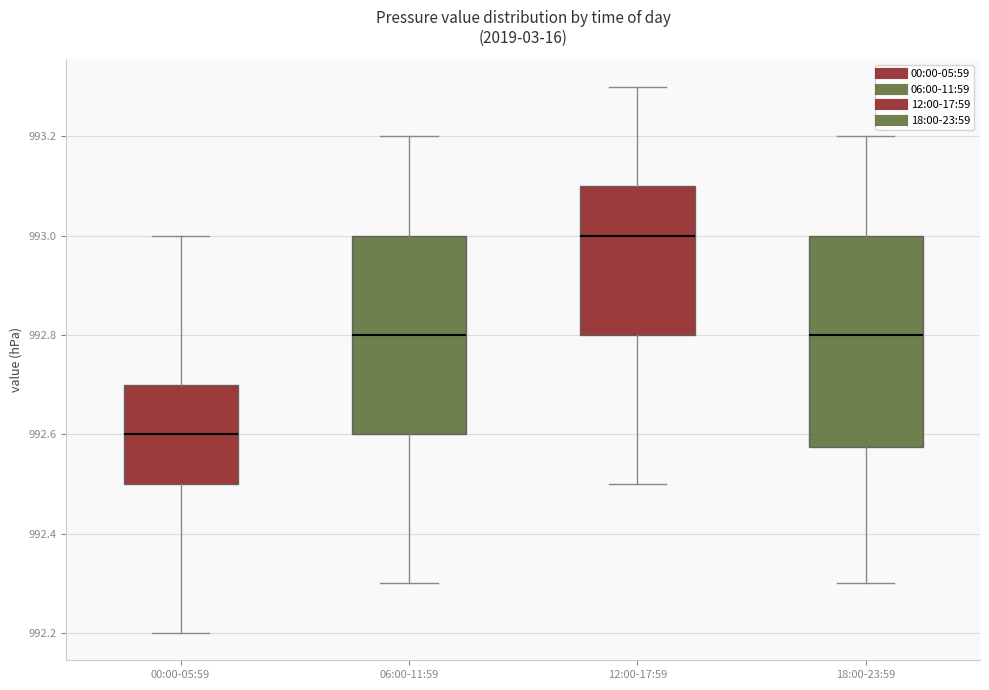

Reading left to right, read every box against the y-axis: the position of its median line, the range the box covers, and the ends of its whiskers. The values are not printed on the chart, so give them approximately, as read against the axis.

00:00-05:59: median 992.60, box 992.50 to 992.70, whiskers 992.20 to 993.00
06:00-11:59: median 992.80, box 992.60 to 993.00, whiskers 992.30 to 993.20
12:00-17:59: median 993.00, box 992.80 to 993.10, whiskers 992.50 to 993.30
18:00-23:59: median 992.80, box 992.58 to 993.00, whiskers 992.30 to 993.20